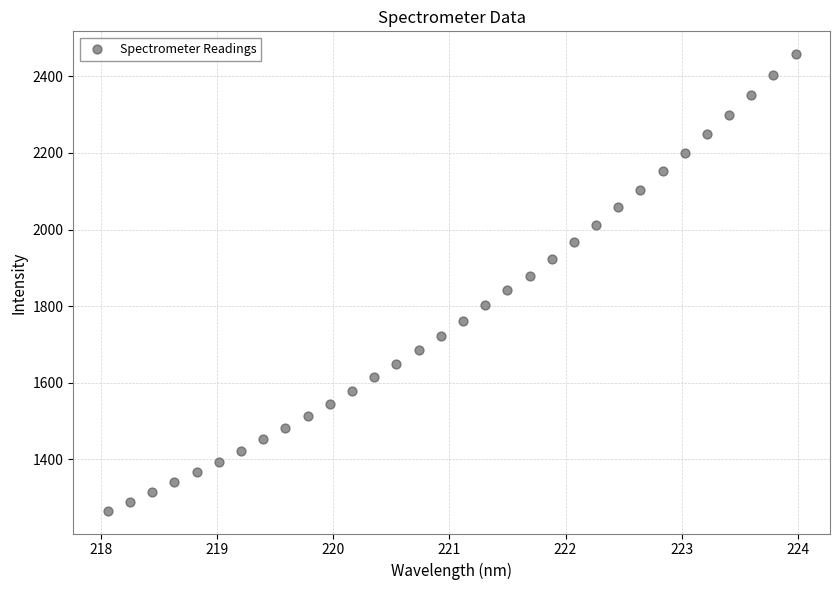

What is the range of X values (max minus min)?

5.9